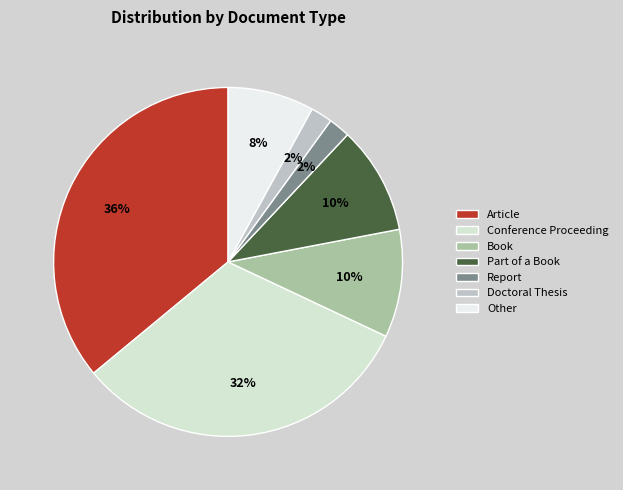

To the nearest percent, what is the difference between the Part of a Book and Conference Proceeding slice percentages?

22%